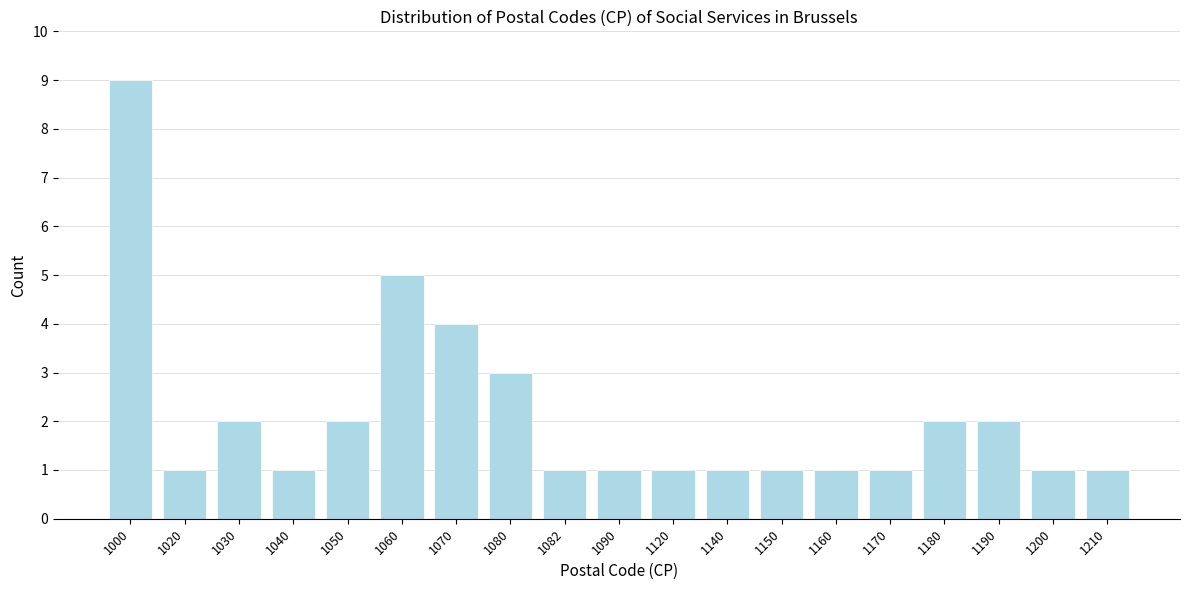

Reading right to left, extract all data points from this chart.

1	1	2	2	1	1	1	1	1	1	1	3	4	5	2	1	2	1	9